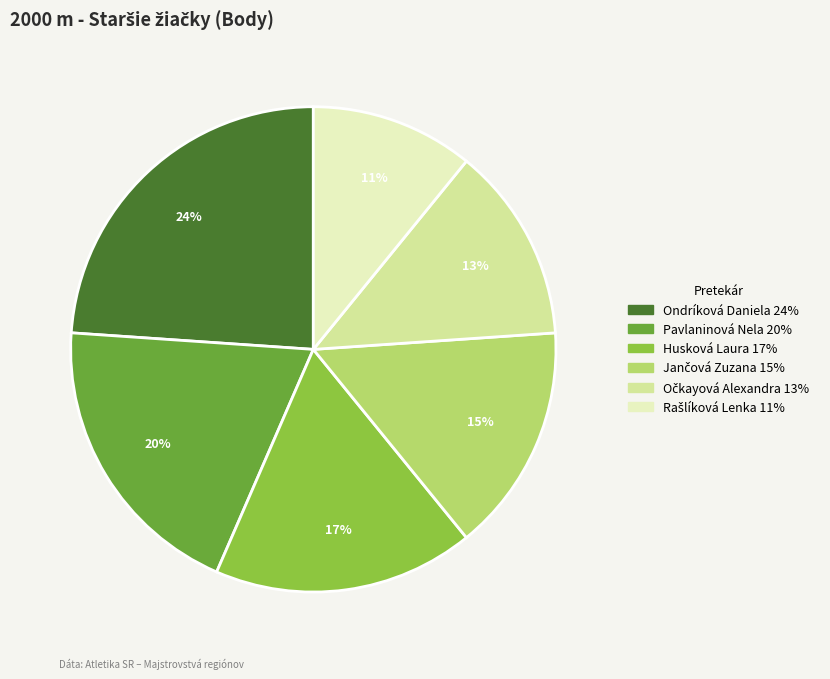

To the nearest percent, what is the average slice percentage?

17%